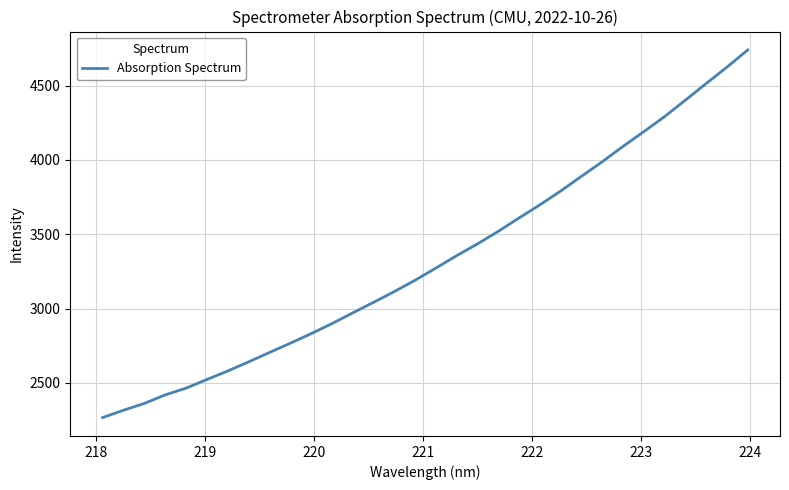

What is the difference between the maximum and minimum values?

2473.4